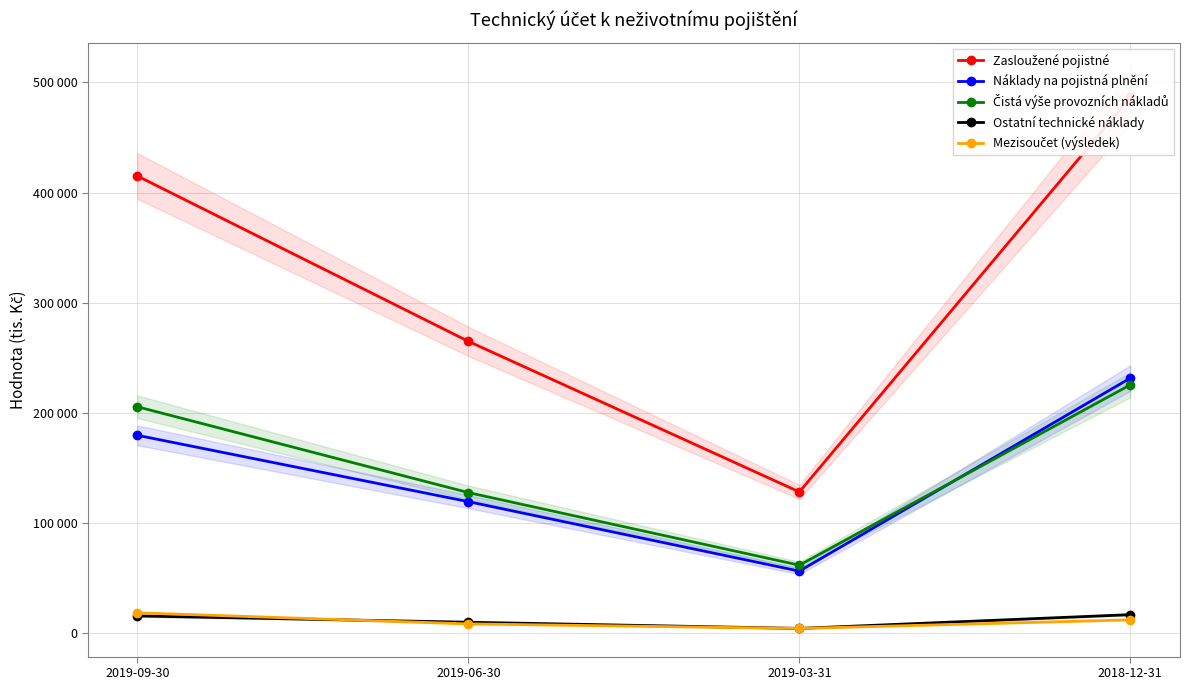

True or false: Zasloužené pojistné has more than 0 points higher than both neighbors.

False